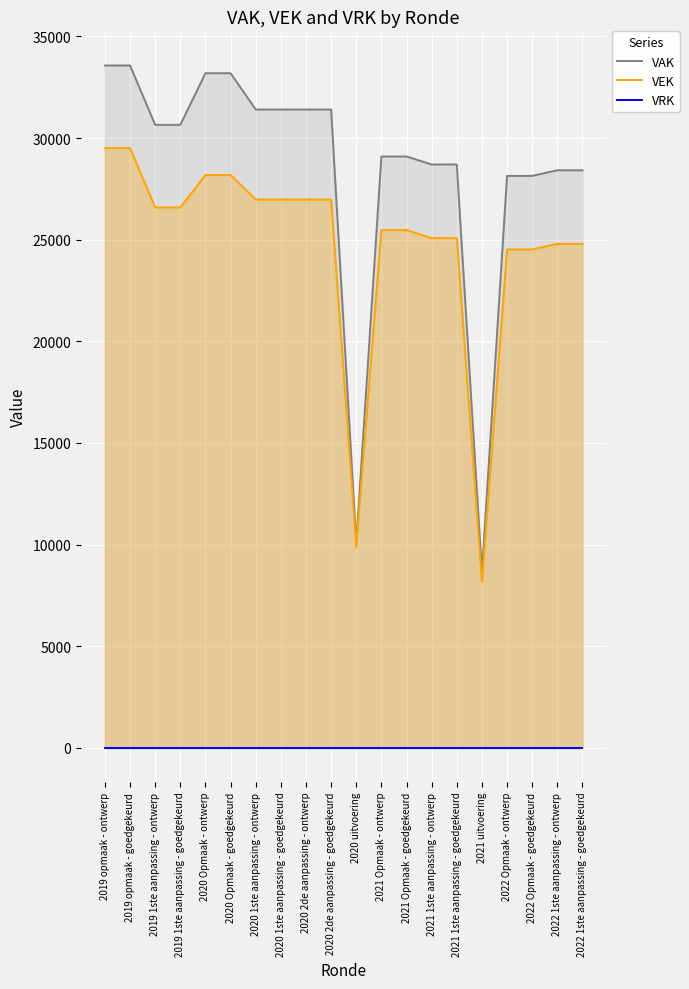

Where does the VAK series first go above 30651?

2019 opmaak - ontwerp